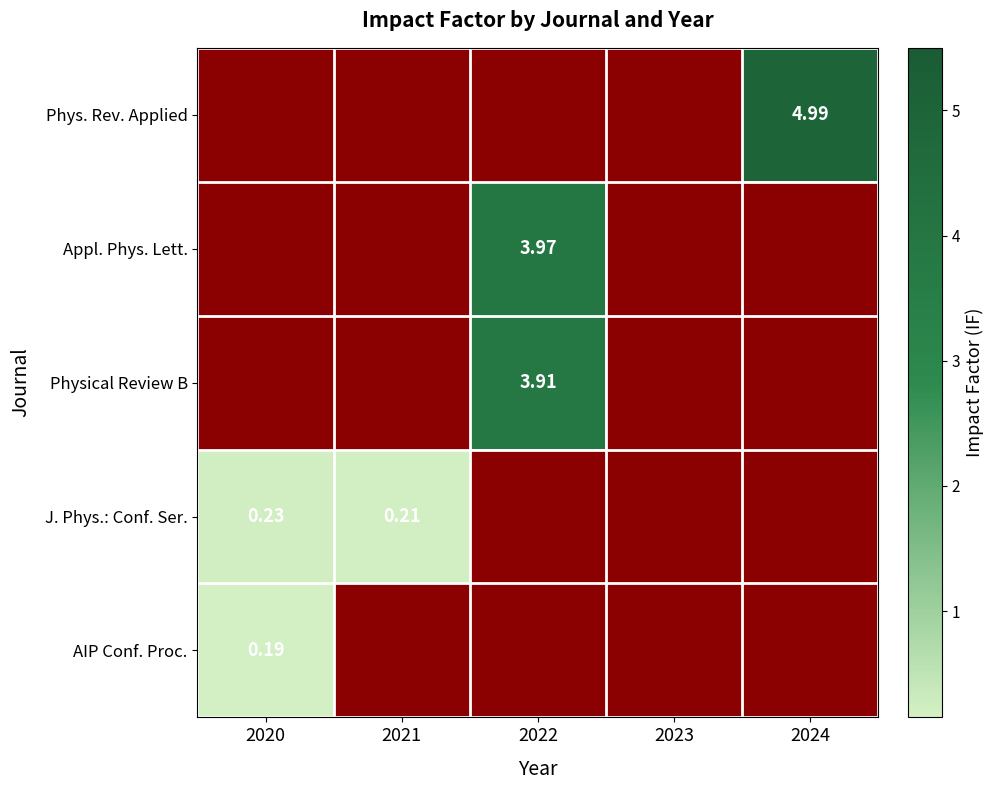

Which category has the highest value in the Phys. Rev. Applied series?

2024